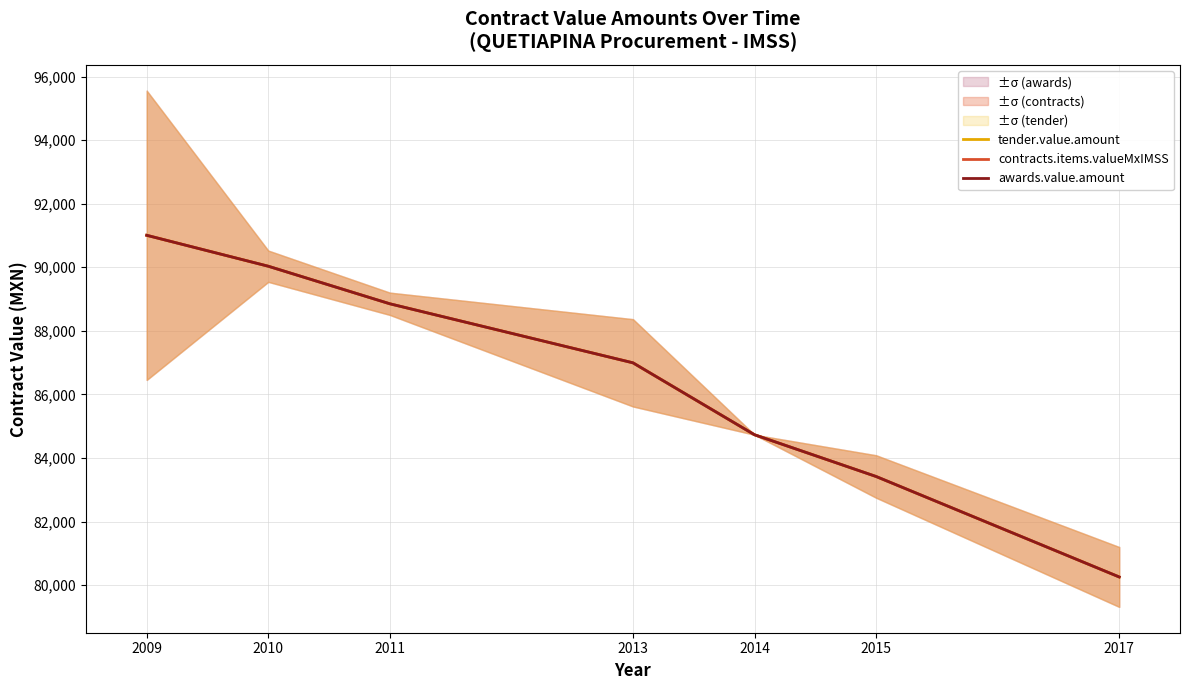

Reading left to right, what are all the values shown in this chart?

tender.value.amount: 2009=91005.2	2010=90032.1	2011=88850.6	2013=86993.6	2014=84730.4	2015=83417.7	2017=80257.2
contracts.items.valueMxIMSS: 2009=91005.2	2010=90032.1	2011=88850.6	2013=86993.6	2014=84730.4	2015=83417.7	2017=80257.2
awards.value.amount: 2009=91005.2	2010=90032.1	2011=88850.6	2013=86993.6	2014=84730.4	2015=83417.7	2017=80257.2